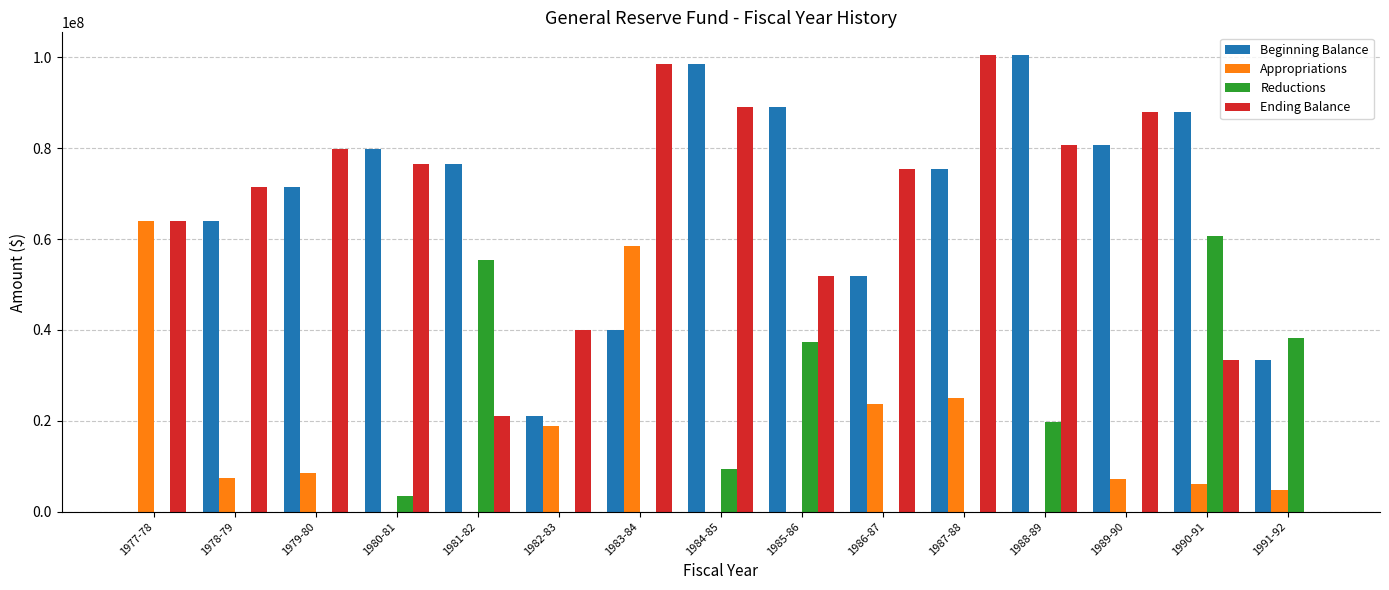

Is the value of Appropriations at 1984-85 greater than the value of Ending Balance at 1985-86?

No